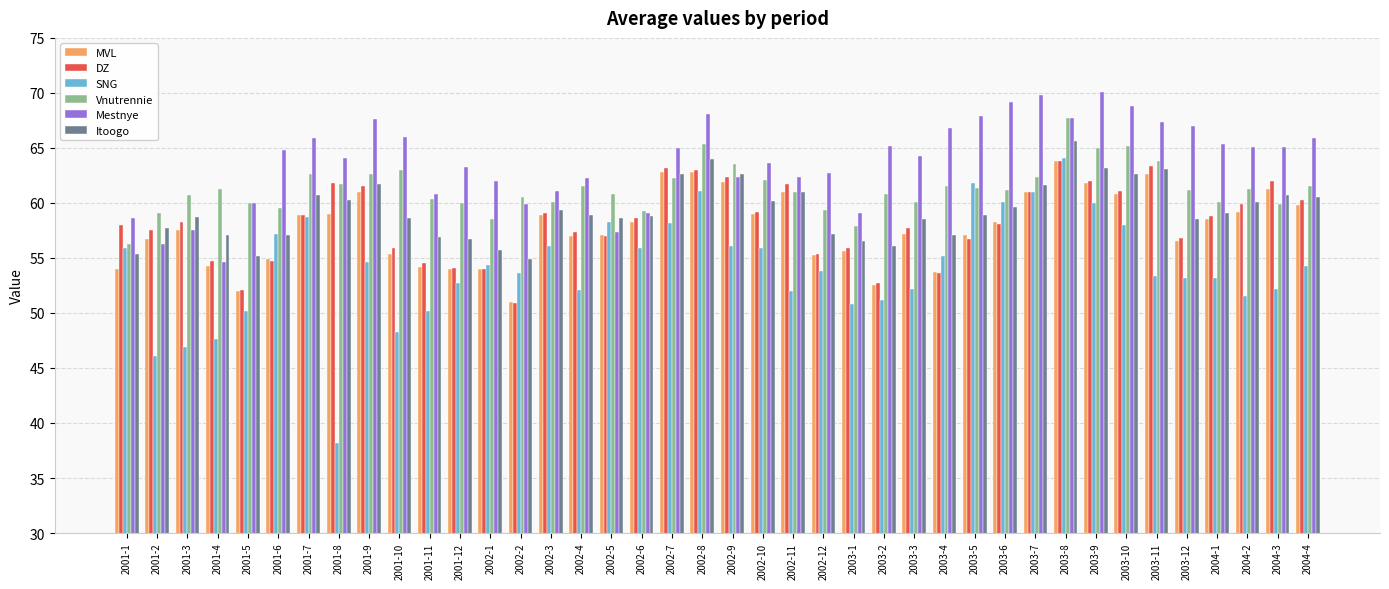

What is the total value across all series at 2002-8?

384.4